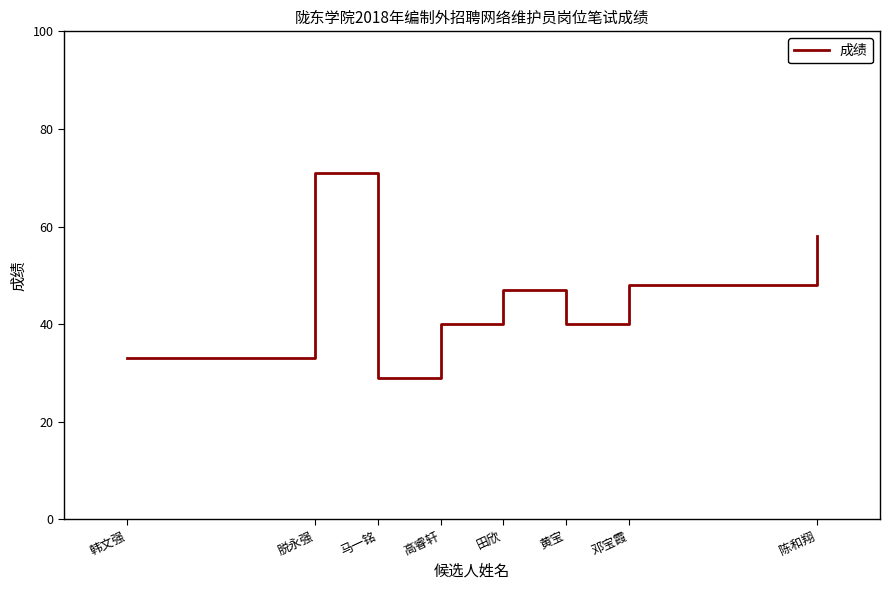

The chart shows a value of 47 at 田欣. True or false?

True